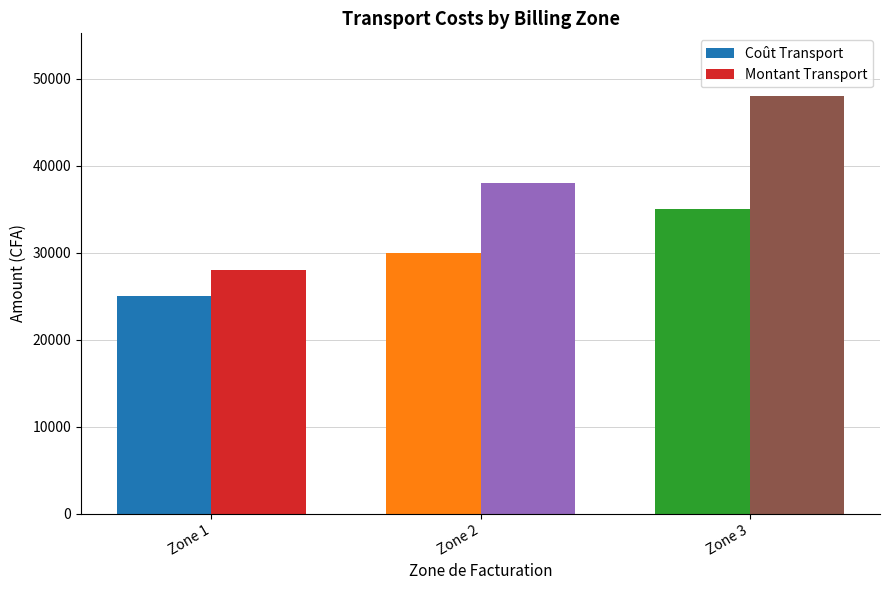

What is the value of the Montant Transport bar at the 2nd from the left?

38000